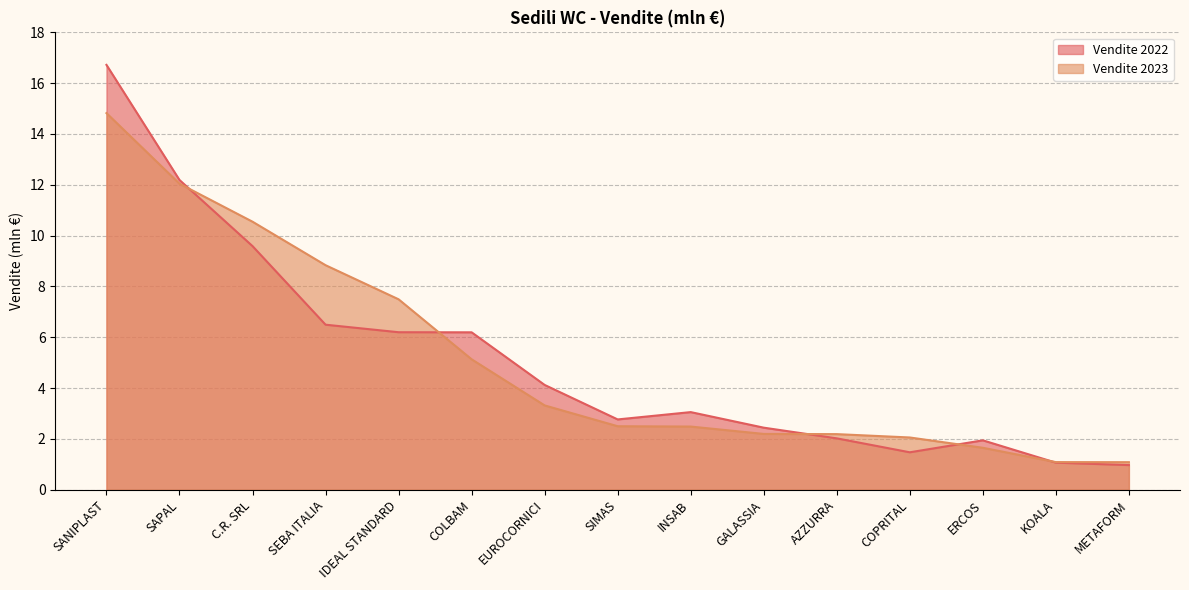

At which category is the sum across all series the highest?

SANIPLAST